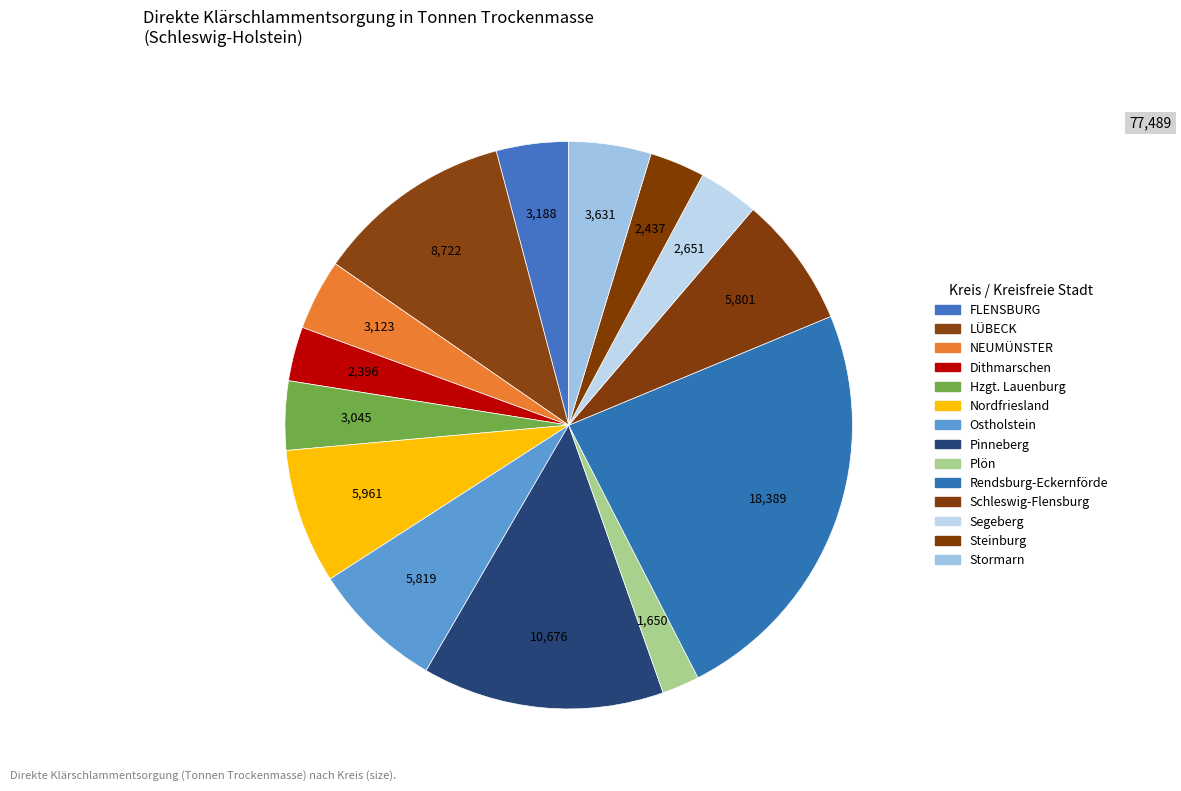

How many segments does this pie chart have?

14